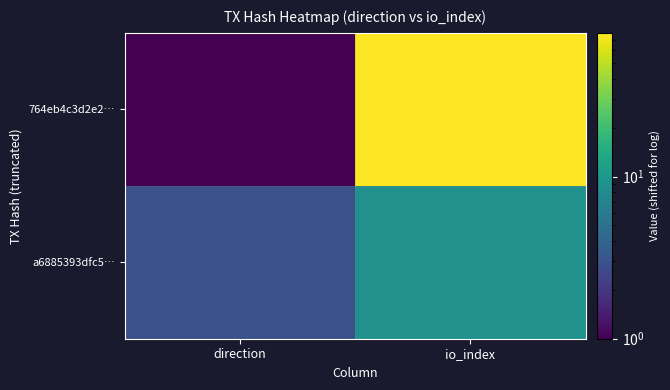

How many categories are shown in the chart?

2